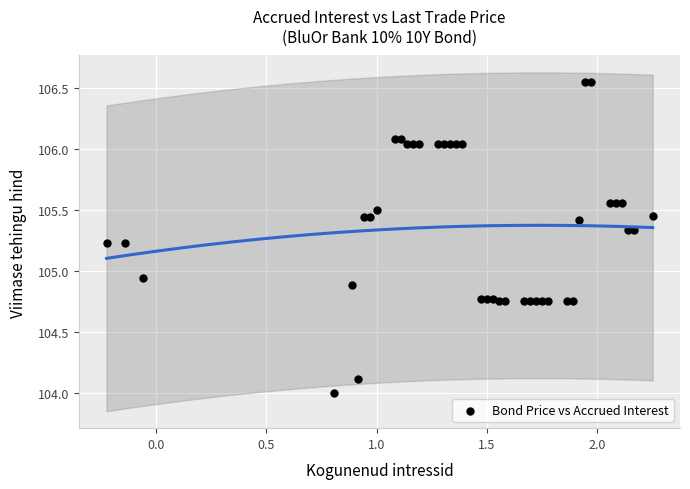

What is the range of Y values (max minus min)?

2.5